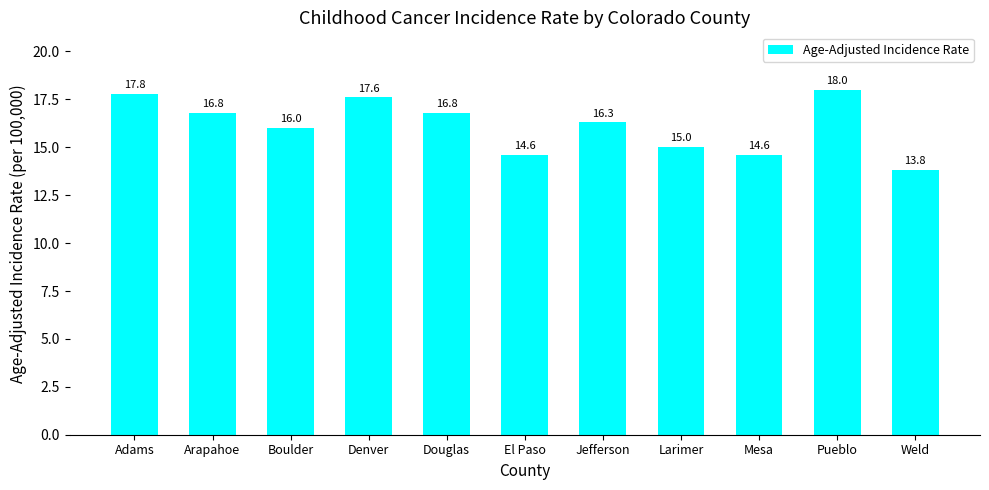

Which category has the lowest value across all series?

Weld